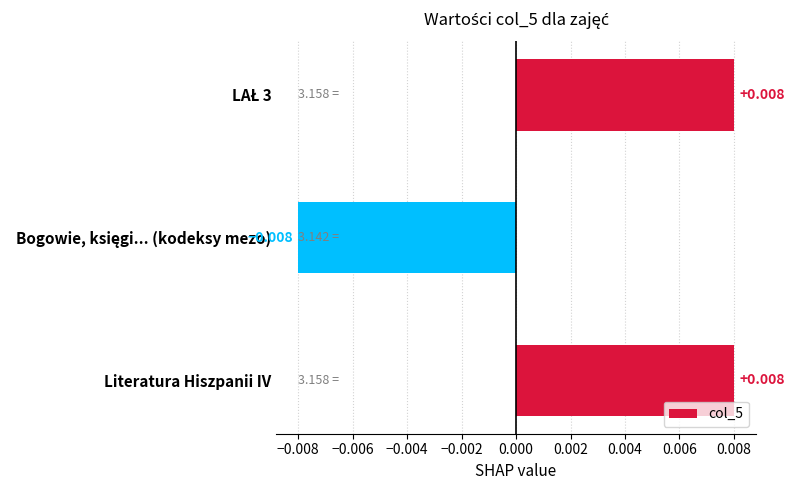

How many values are above zero?

2